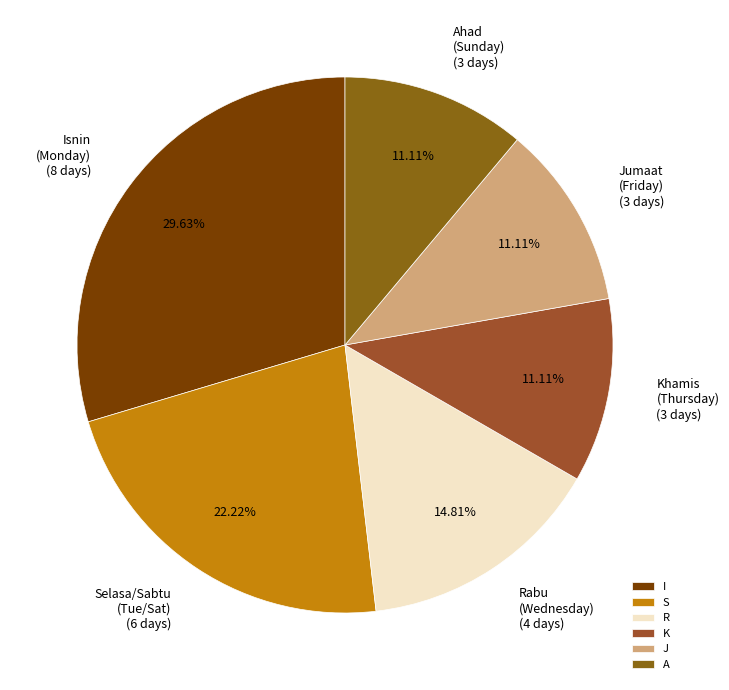

How many slices are in this pie chart?

6